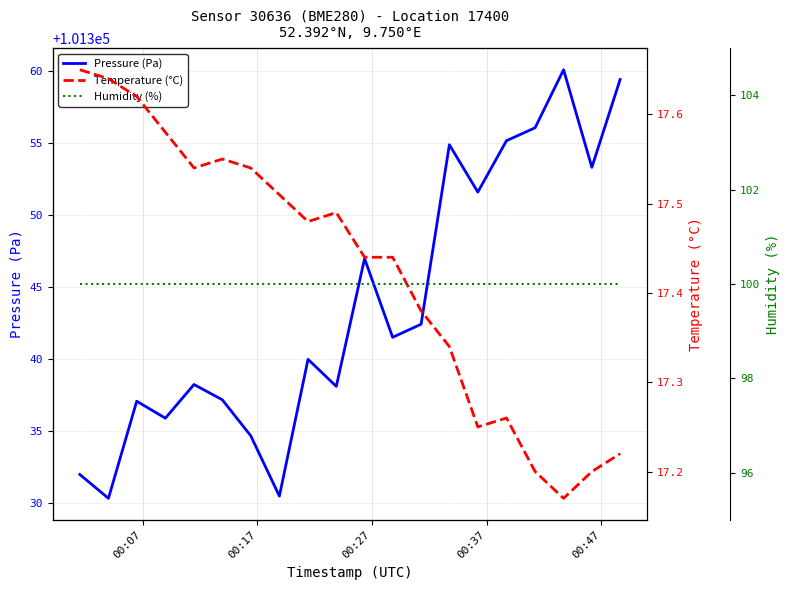

Which series has the largest total across all categories?

Pressure (Pa)